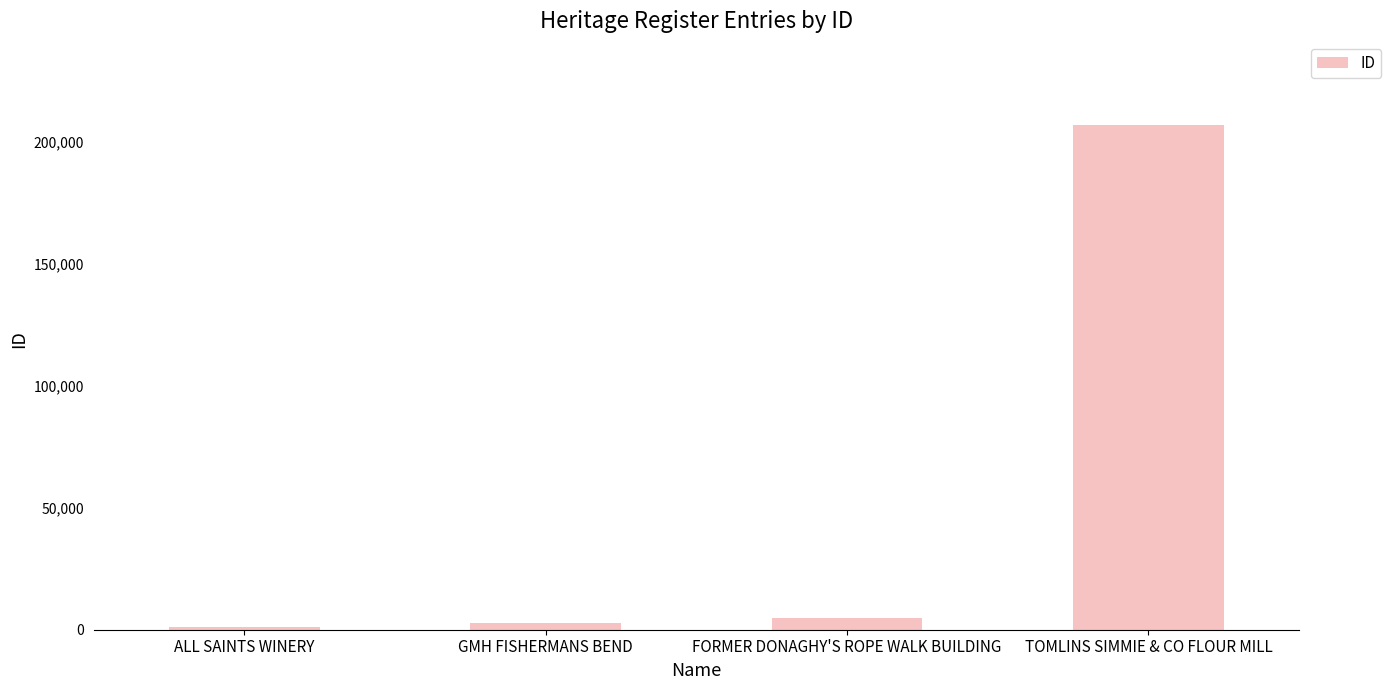

What is the difference between the values at TOMLINS SIMMIE & CO FLOUR MILL and ALL SAINTS WINERY?

205989